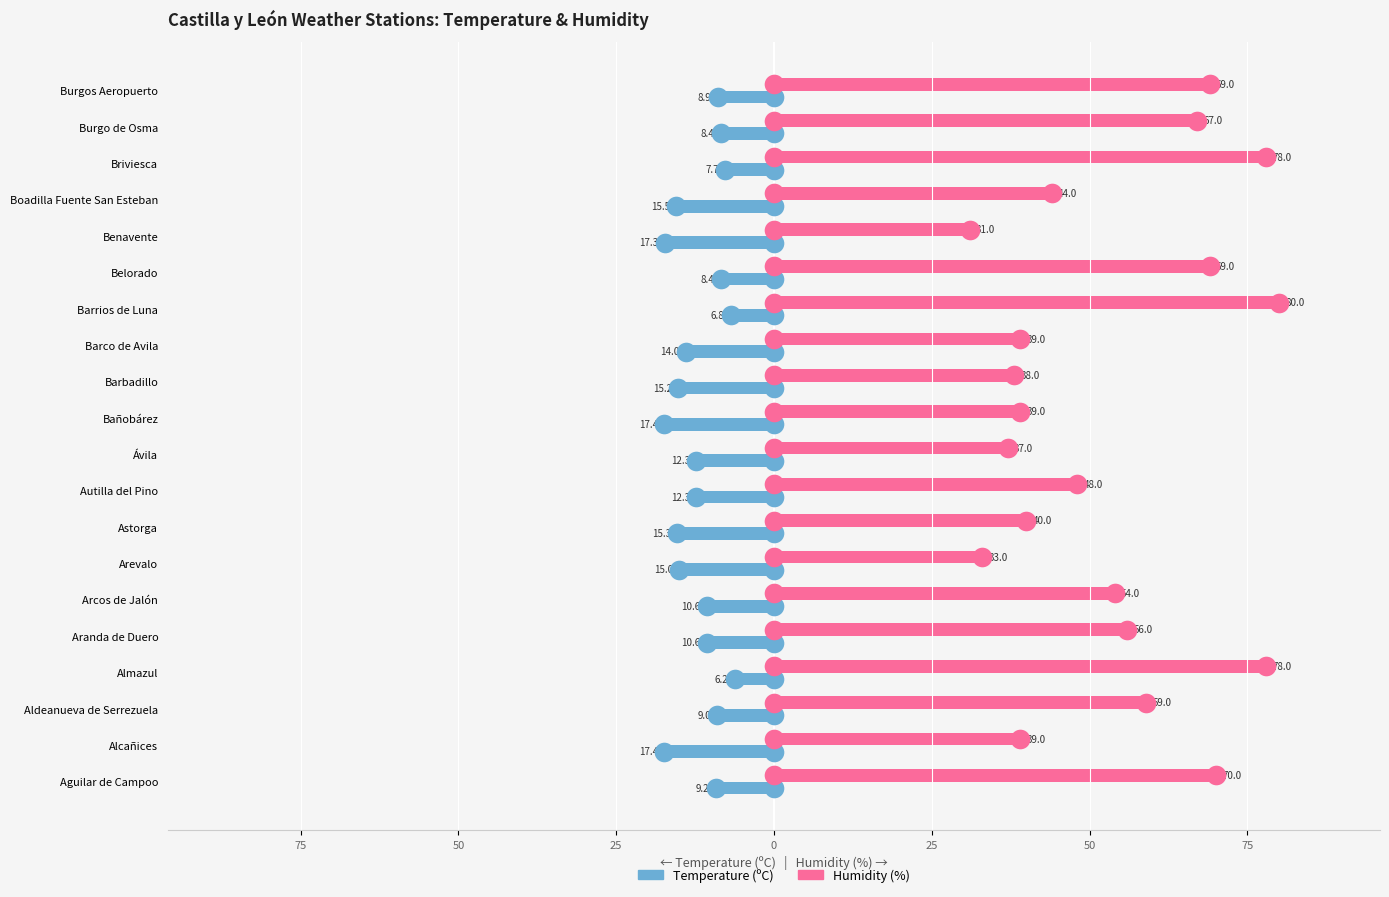

Is the value of Humidity (%) at Belorado greater than the value of Temperature (ºC) at Alcañices?

Yes